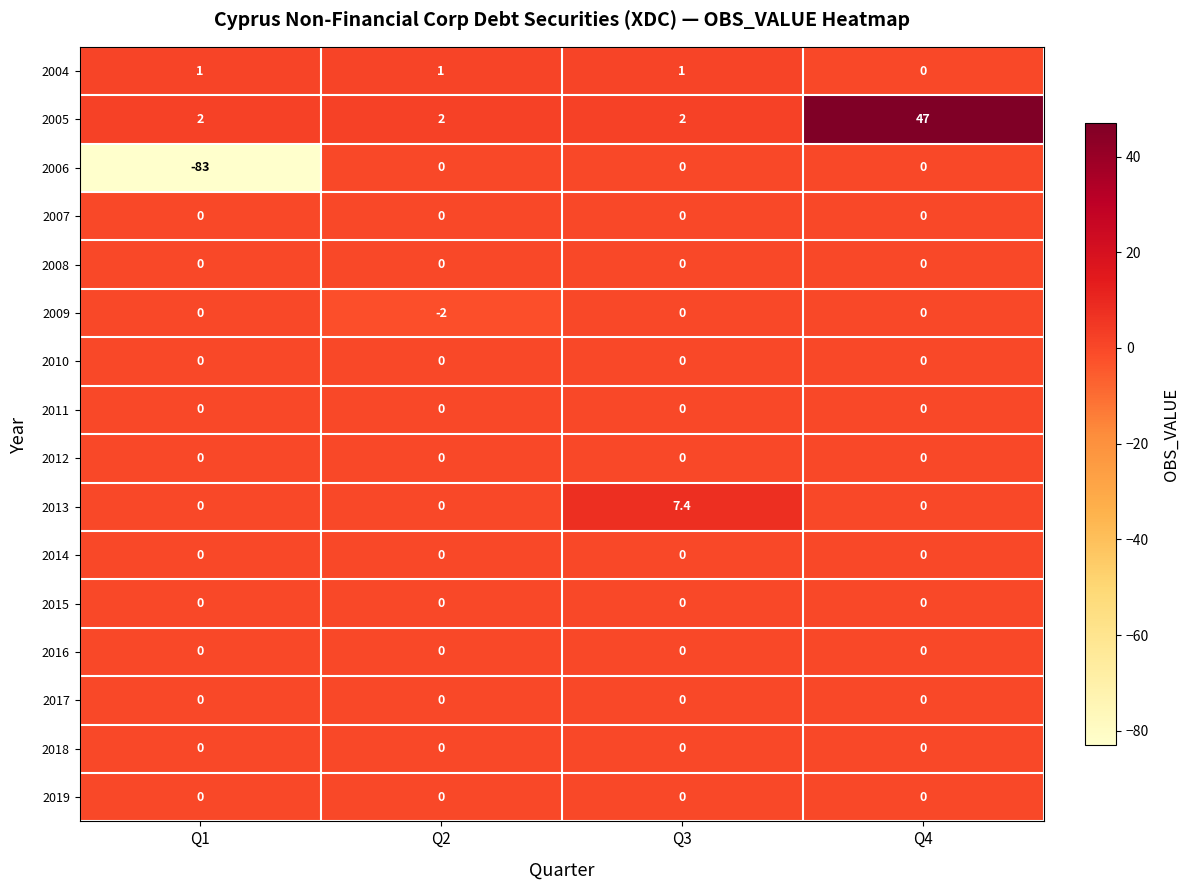

What is the greatest value displayed?

47.0